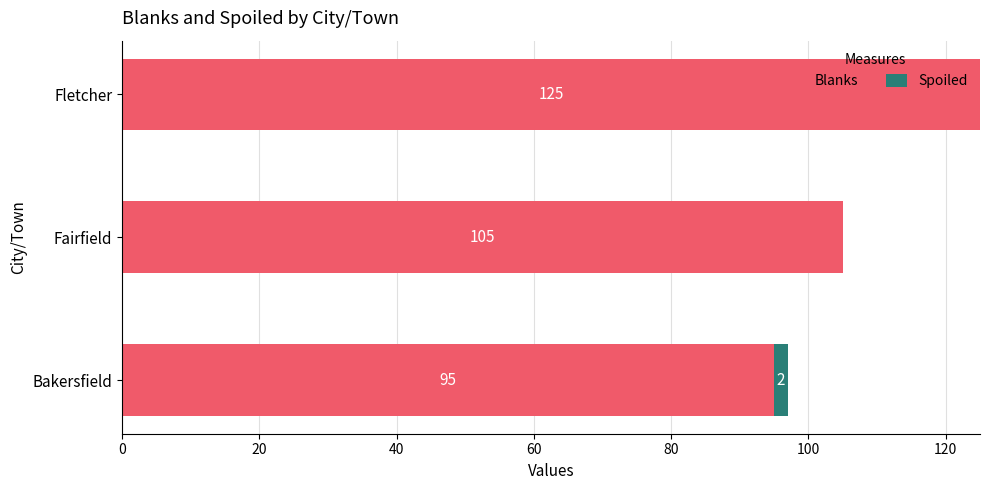

How many Blanks values are between 95 and 125?

3